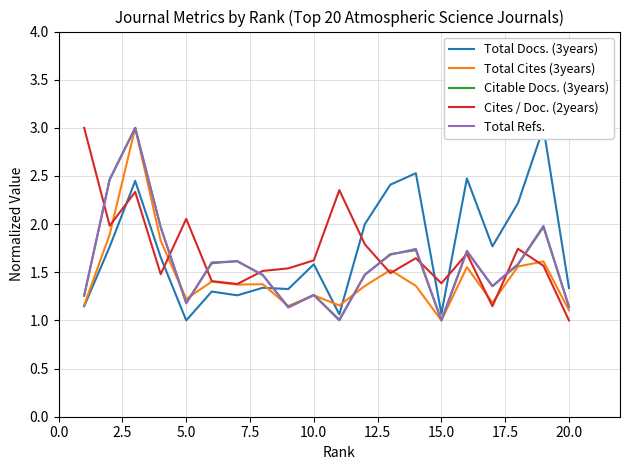

The Total Refs. series shows 1.7 at 15.0. True or false?

False